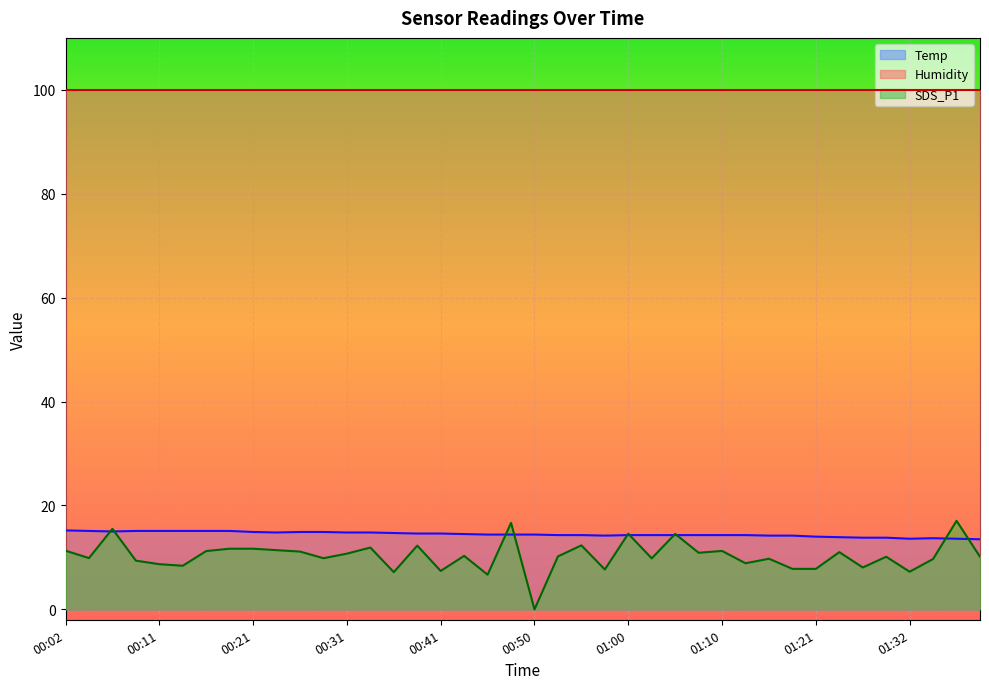

Count the number of categories in the chart.

40